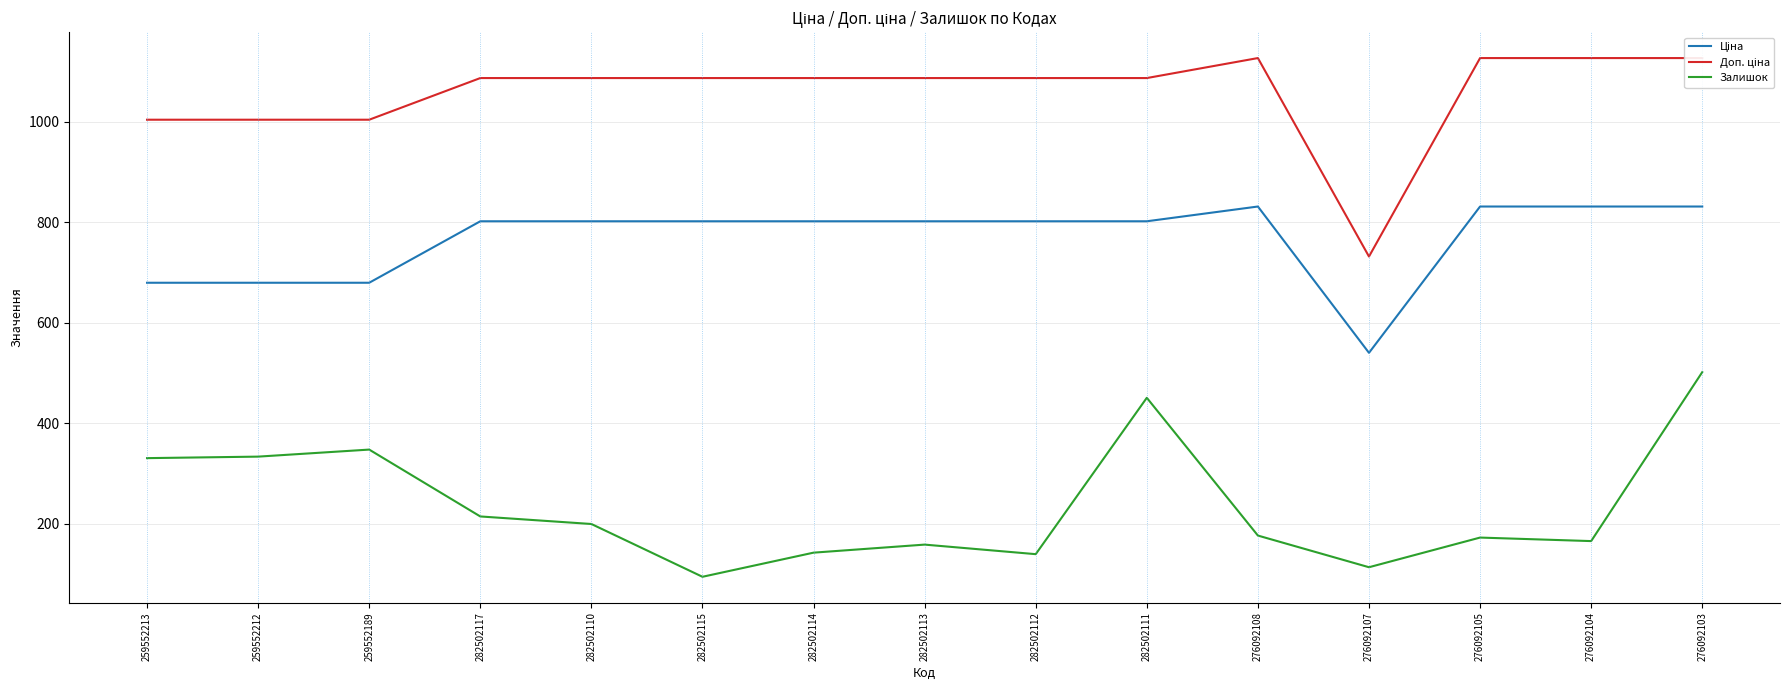

How many values in the Залишок series are below 177?

7